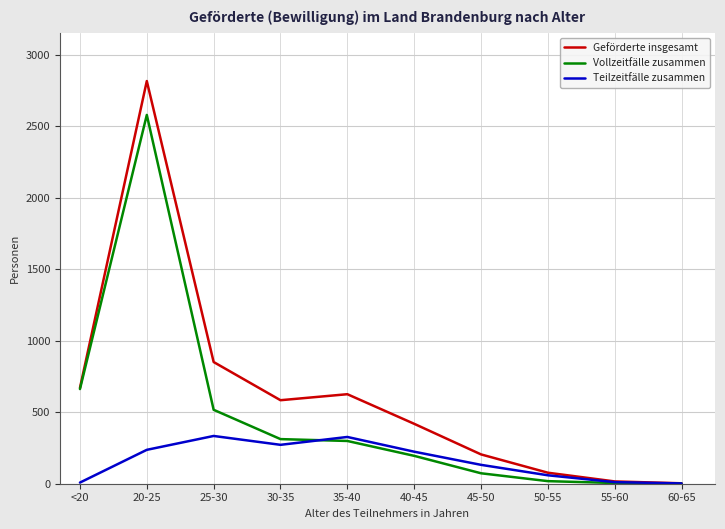

Between 30-35 and 60-65, which series saw the biggest shift?

Geförderte insgesamt